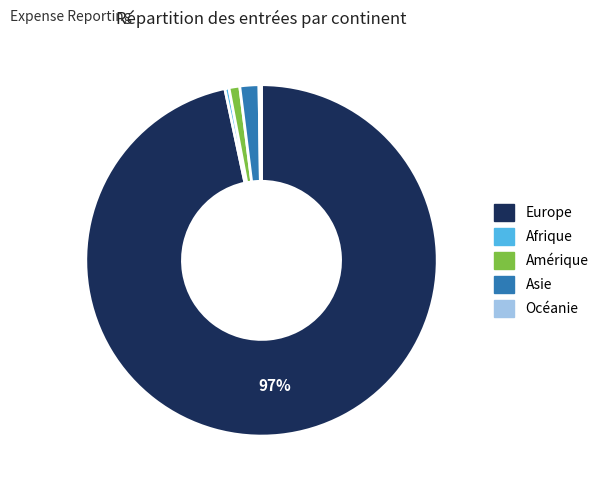

Which category accounts for the majority?

Europe